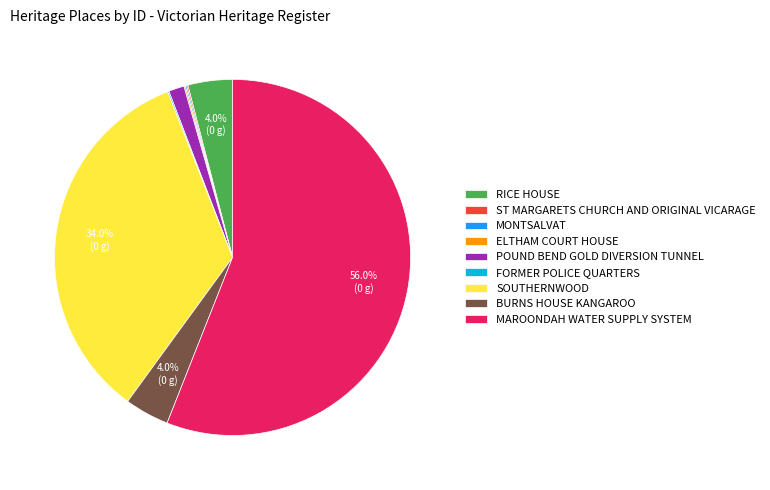

Is there any slice that represents more than half of the pie?

Yes